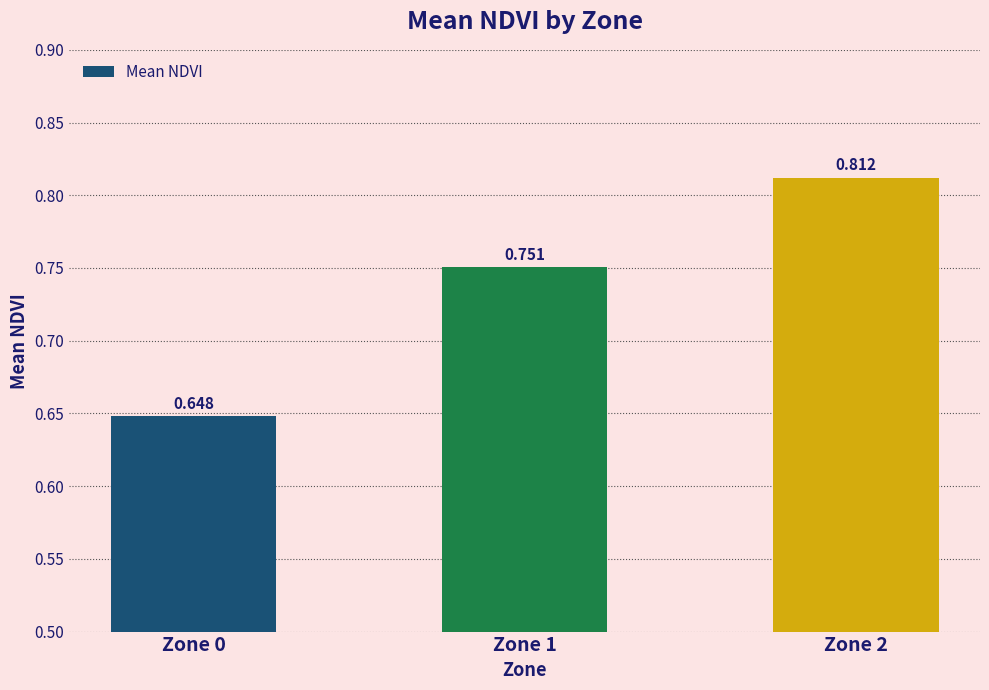

True or false: the data shows 0.8 at Zone 1.

True